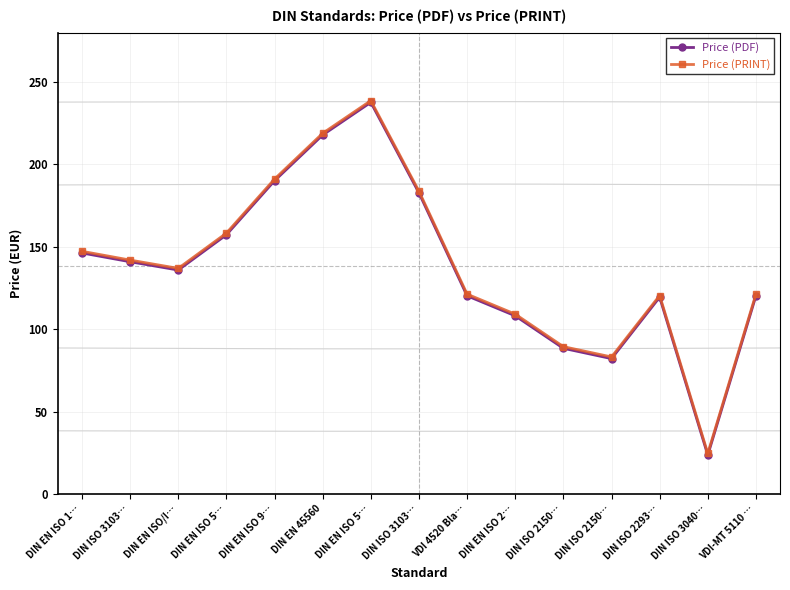

What is the spread (max minus min) of values at DIN EN ISO 9…?

1.0